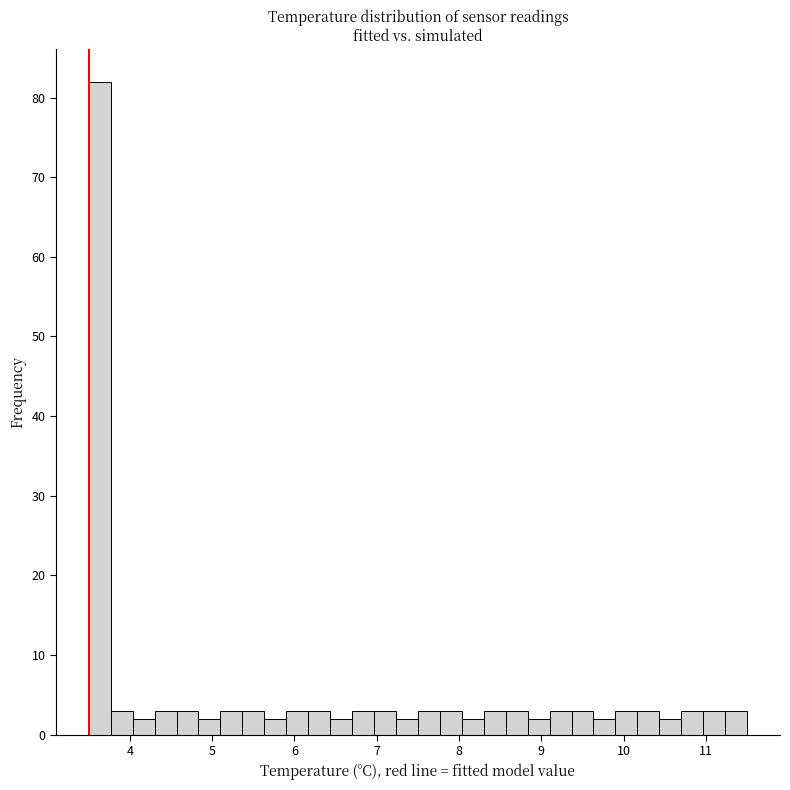

Read against the x-axis, roughly where is the centre of the tallest bar?

3.6